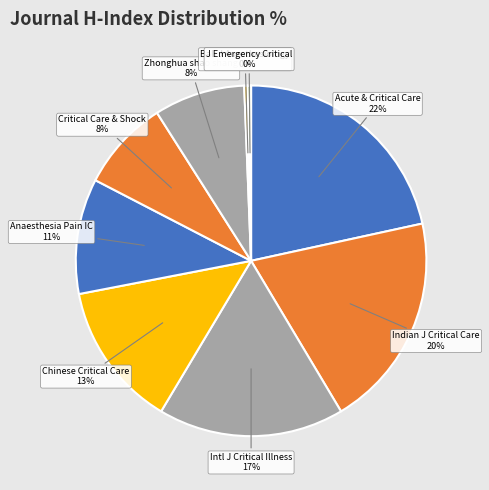

Between Indian J Critical Care and Chinese Critical Care, which is larger?

Indian J Critical Care